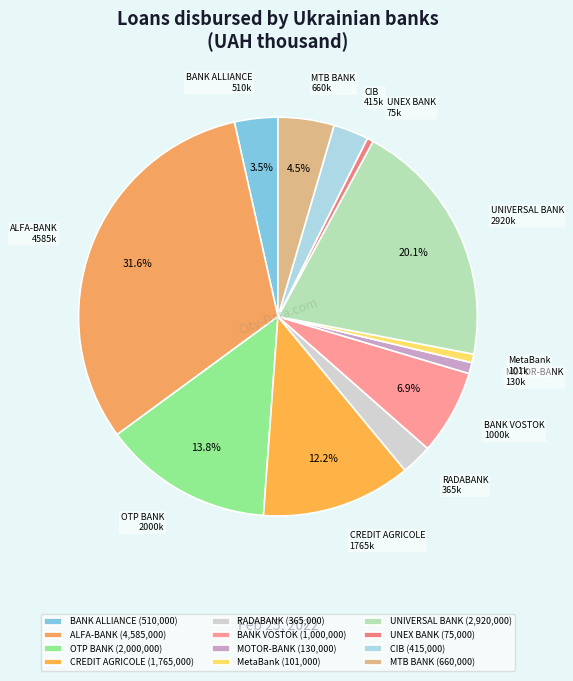

Is it true that UNEX BANK is 6% of the pie?

False